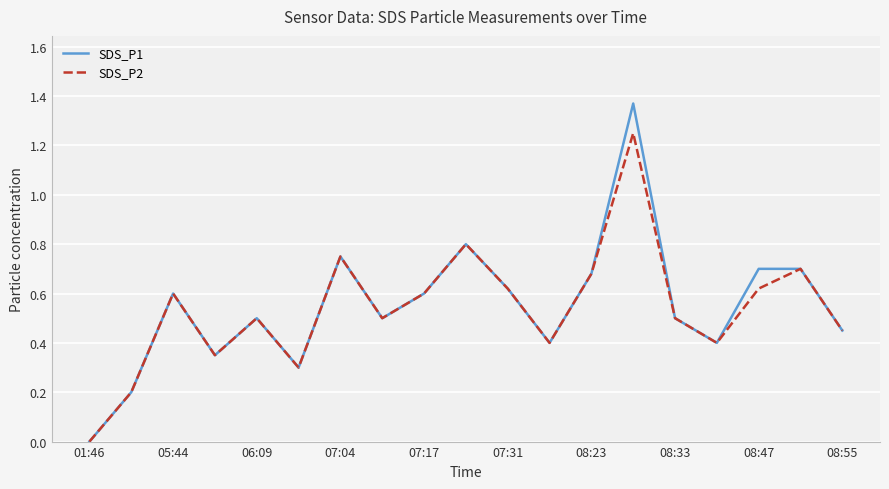

Rank the series by their maximum value, from highest to lowest.

SDS_P1, SDS_P2